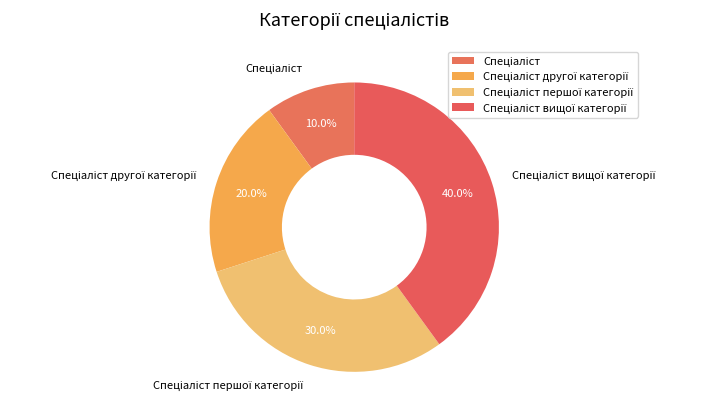

Does any single category account for the majority?

No